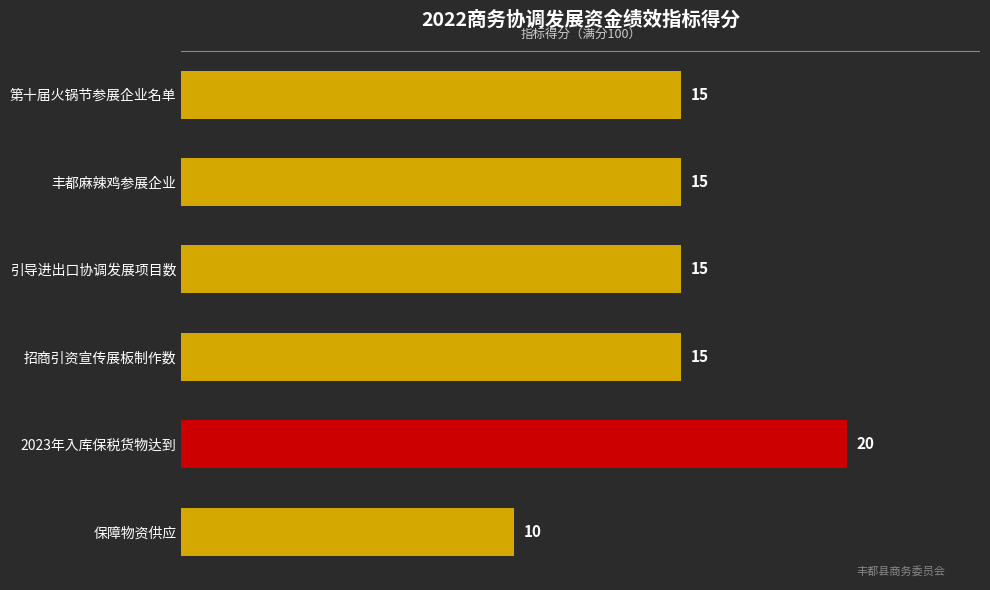

The chart shows a value of 15 at 丰都麻辣鸡参展企业. True or false?

True